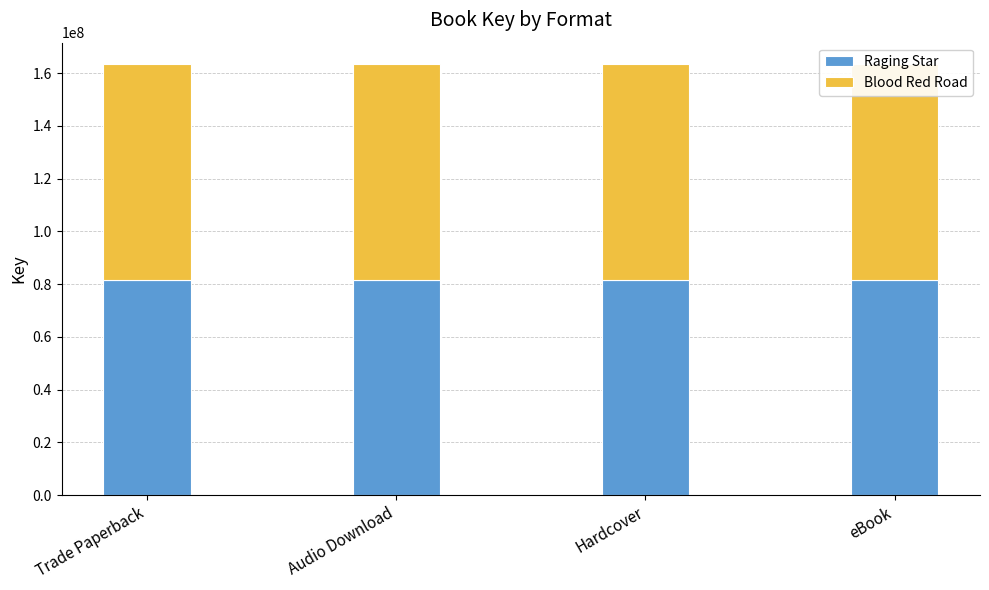

Rank the series at Audio Download from highest to lowest value.

Raging Star, Blood Red Road